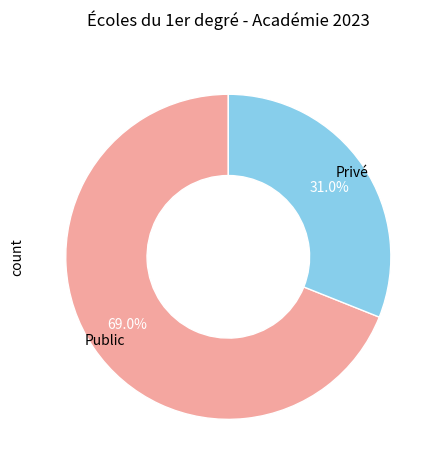

Does any single category account for the majority?

Yes